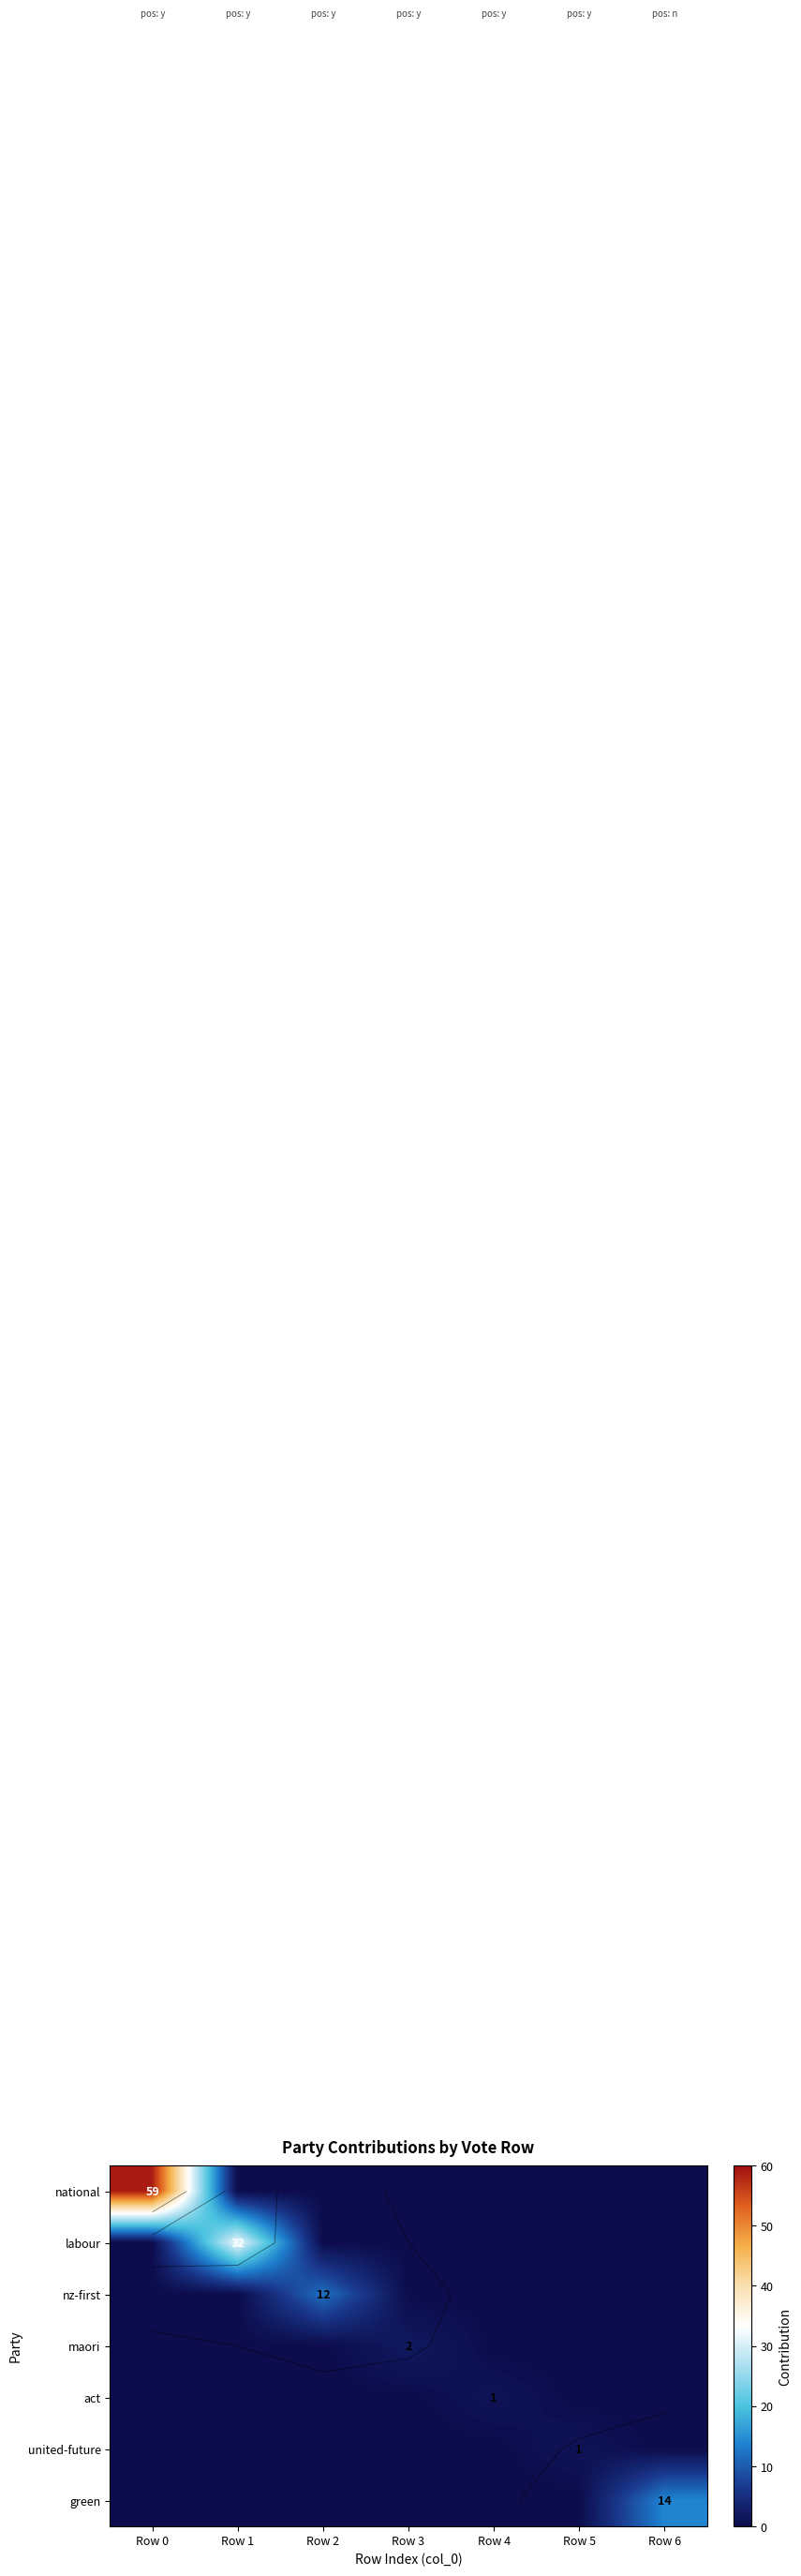

Is the value of national at Row 2 greater than the value of maori at Row 1?

No